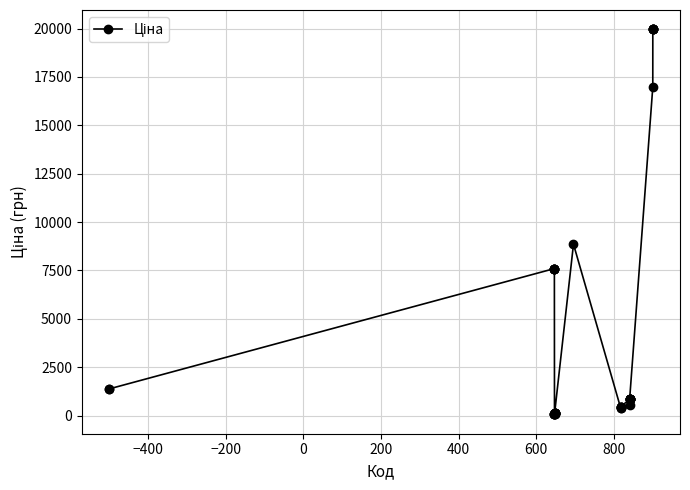

What is the greatest value displayed?

19964.2